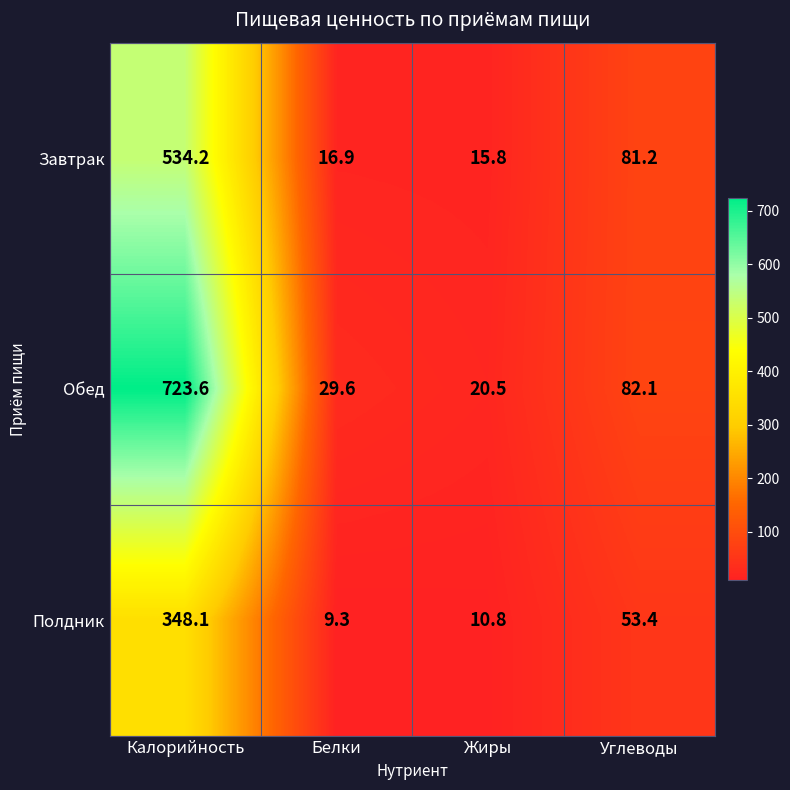

Is it true that Полдник equals 10.8 at Жиры?

True